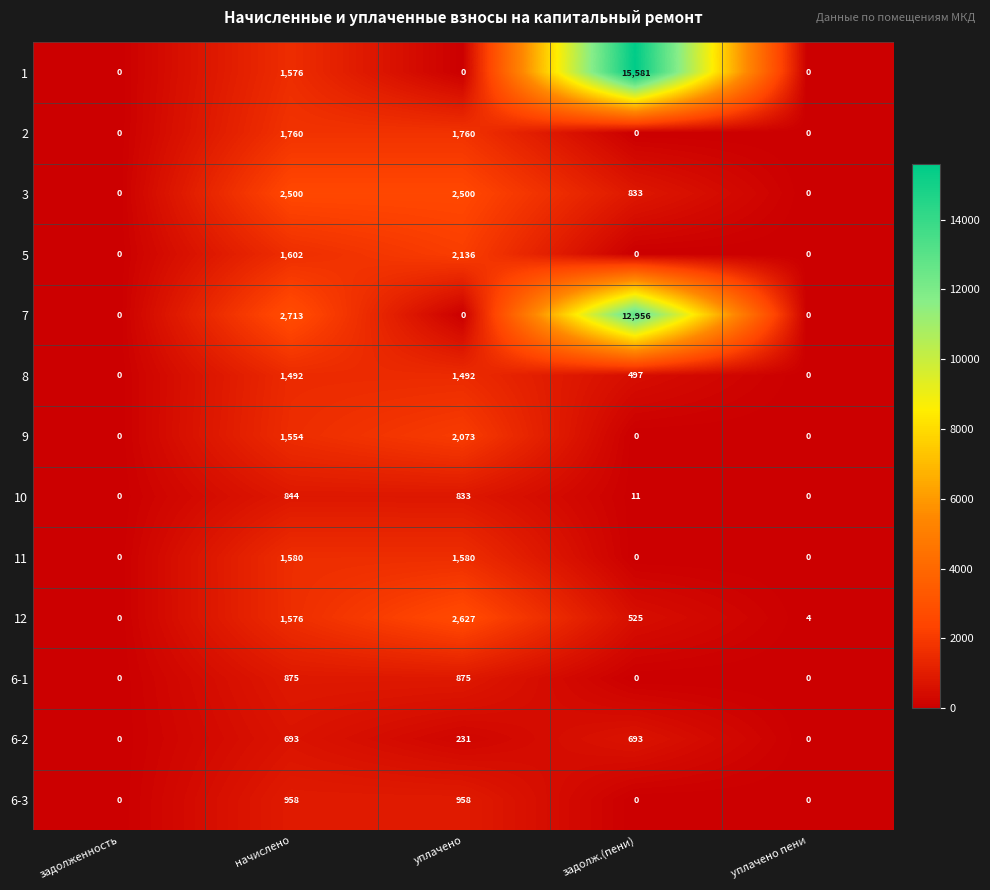

How many values in 9 are above zero?

2